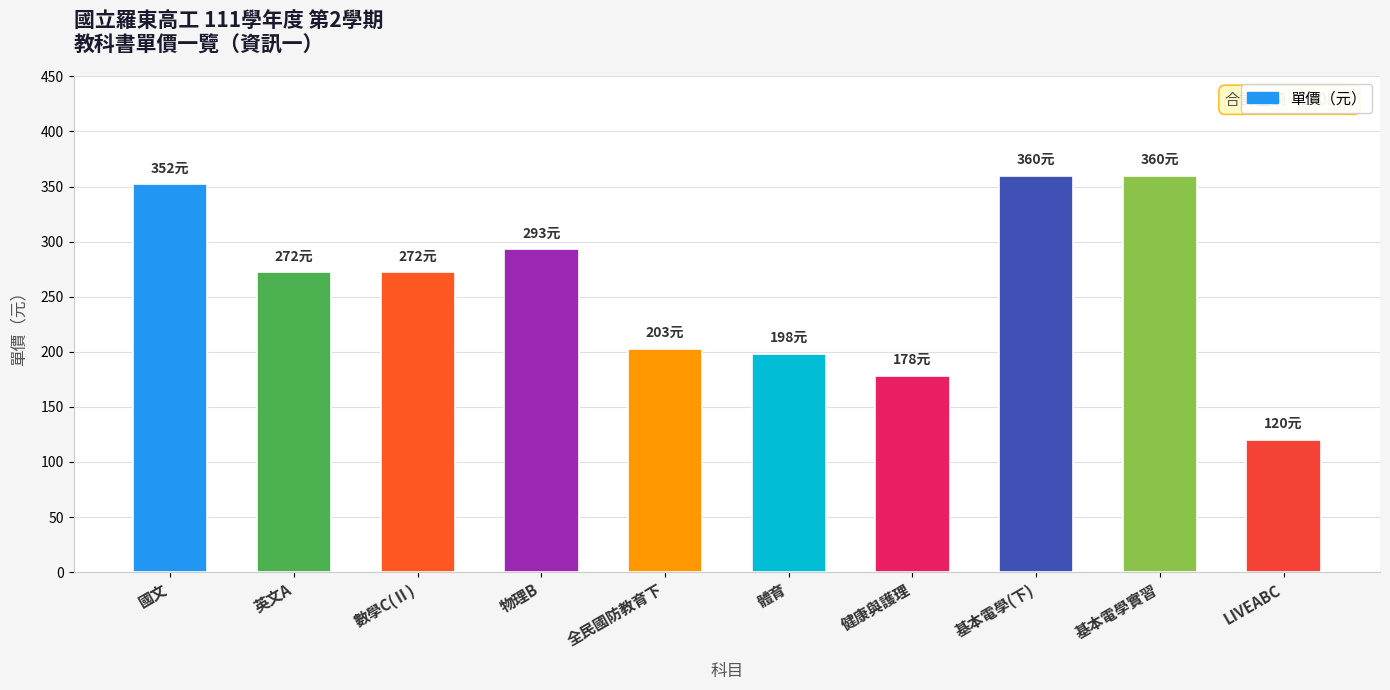

Read the value at 基本電學實習, to the nearest 5.

360